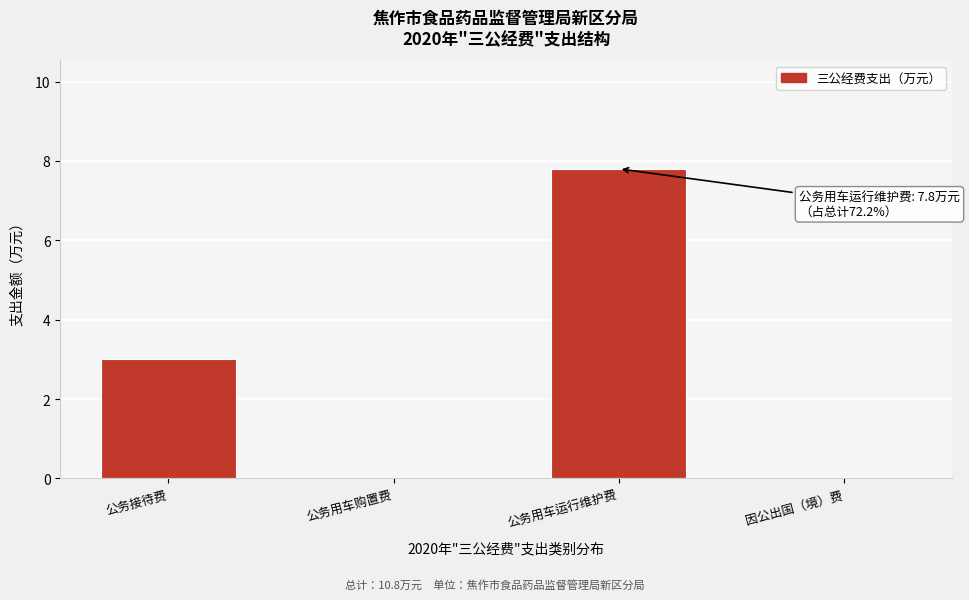

Reading left to right, transcribe all the data shown in this chart.

公务接待费=3.0	公务用车购置费=0.0	公务用车运行维护费=7.8	因公出国（境）费=0.0